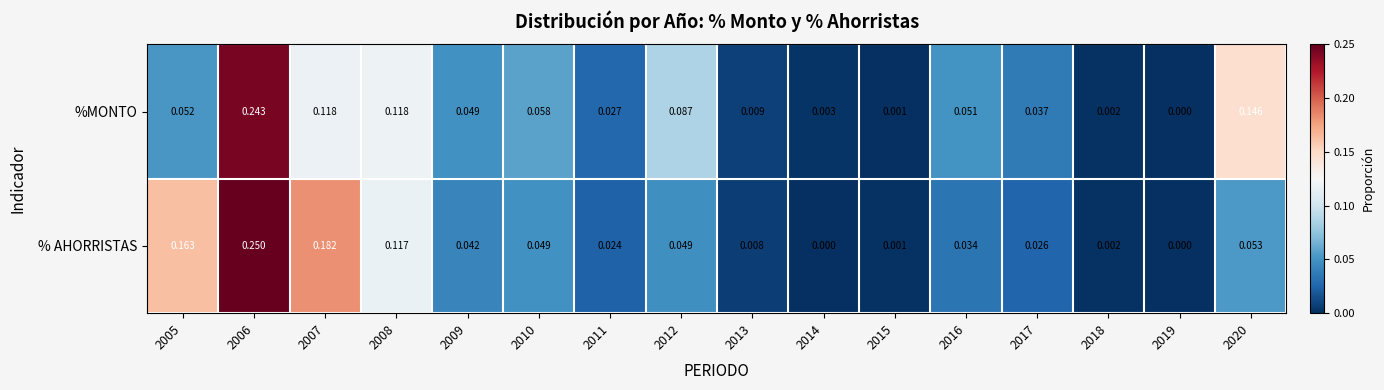

Which series has the largest range (max minus min)?

% AHORRISTAS